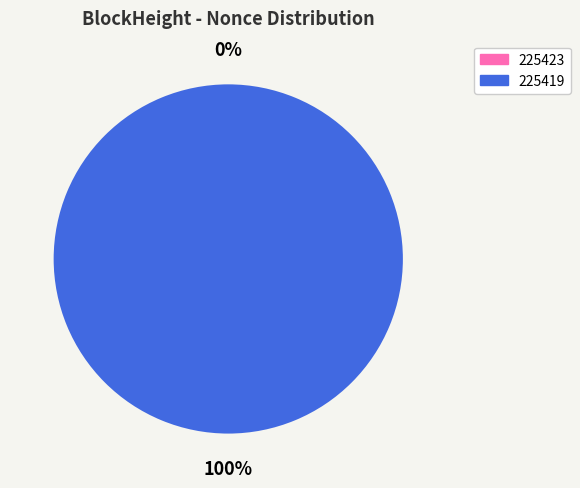

Is 225419 the majority of the pie?

Yes